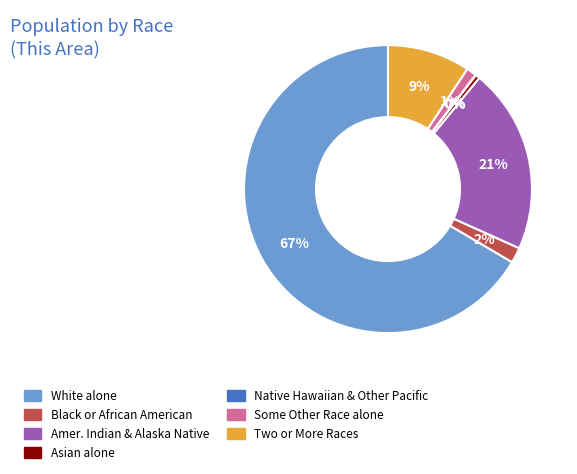

Is there a majority slice in this chart?

Yes